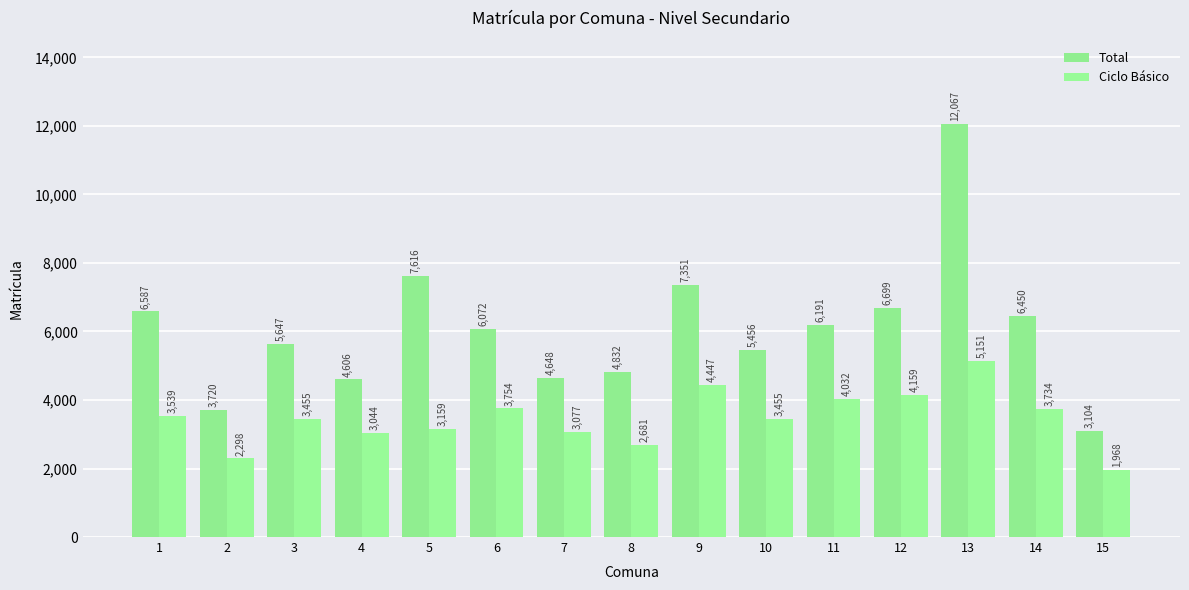

How many bars are there in total?

30